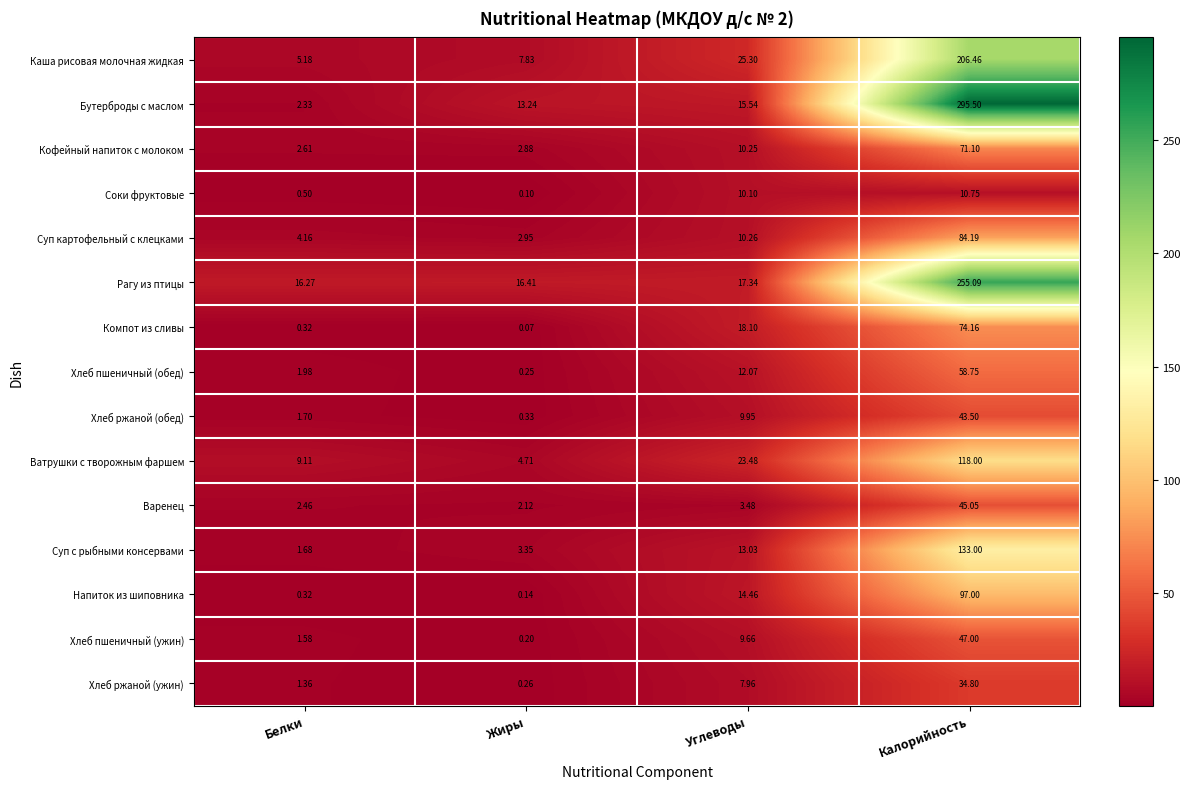

Where does the Ватрушки с творожным фаршем series first go above 23?

Углеводы